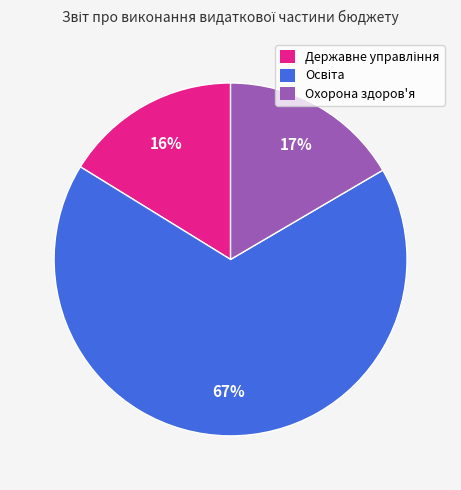

To the nearest percent, what is the average slice percentage?

33%